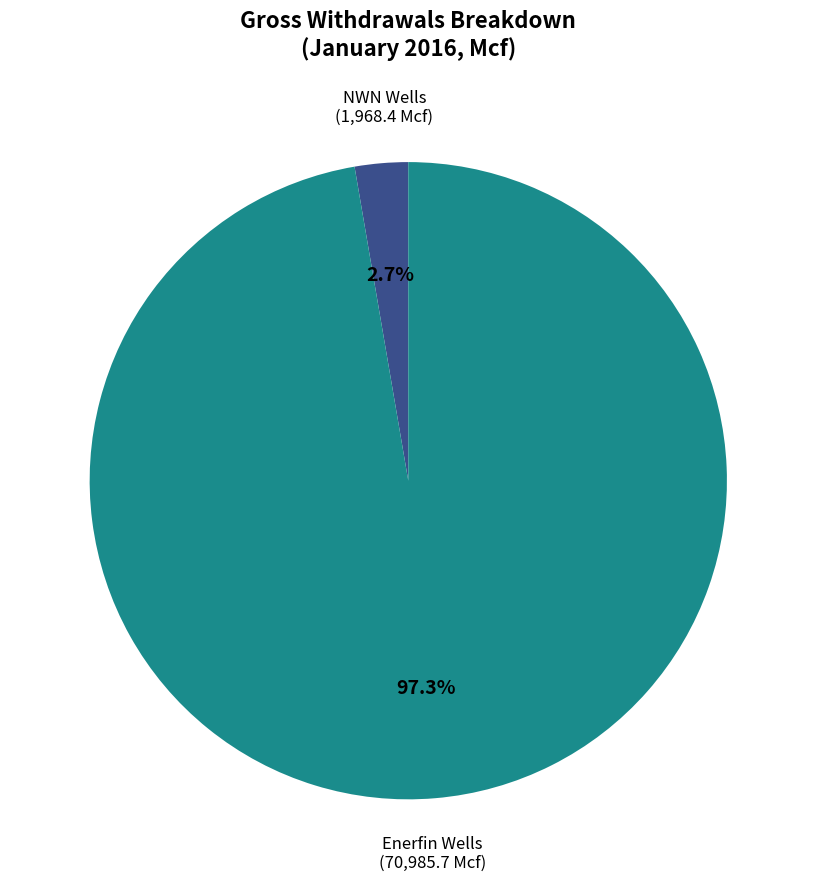

Is there any slice that represents more than half of the pie?

Yes